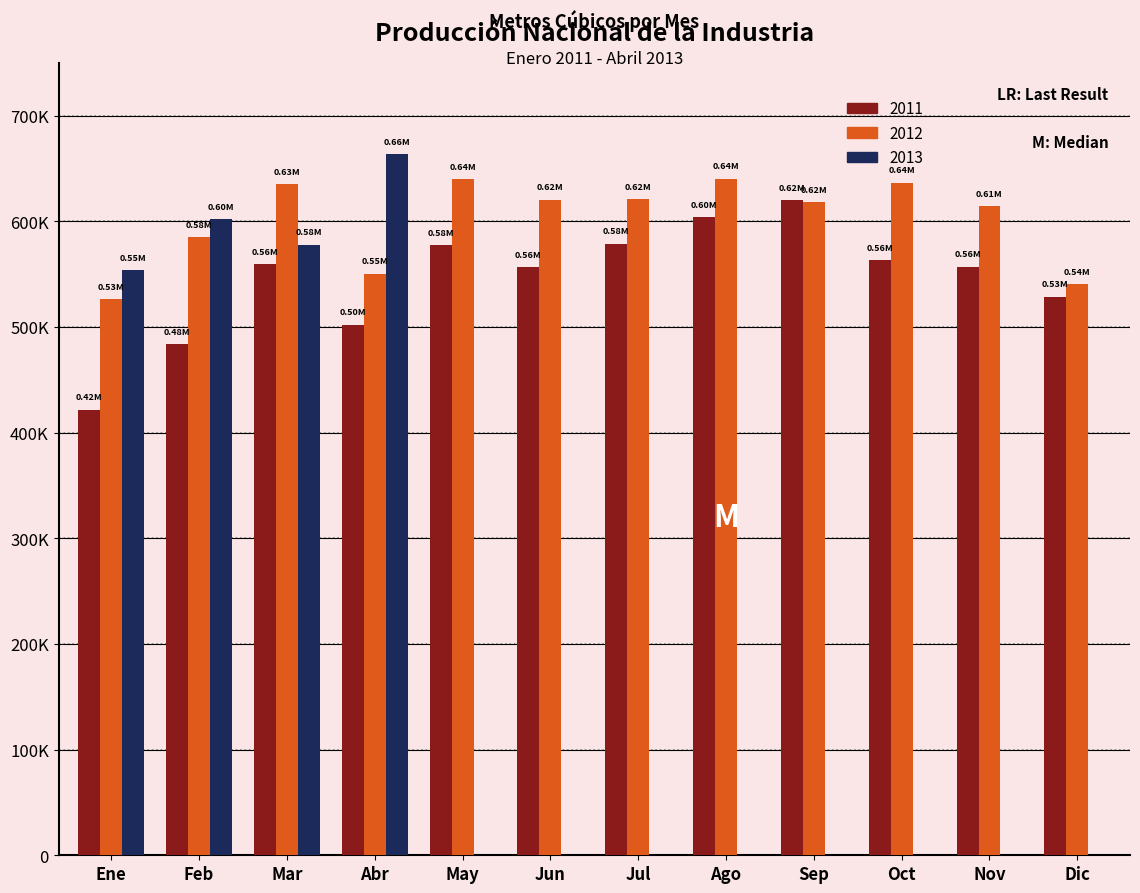

Are the bars horizontal?

No